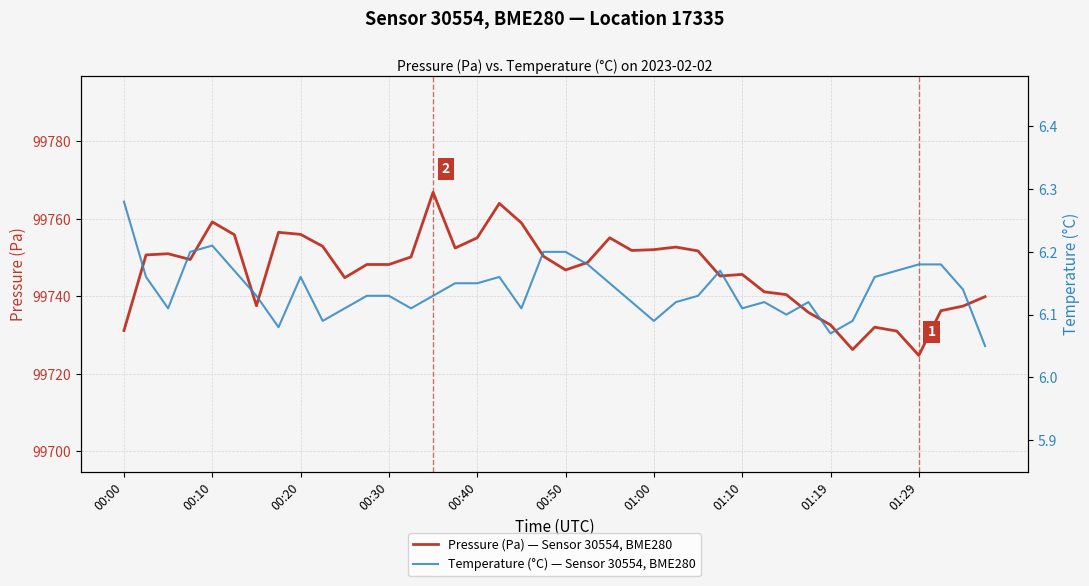

Where is Pressure (Pa) — Sensor 30554, BME280 nearest to the value 99745?

10